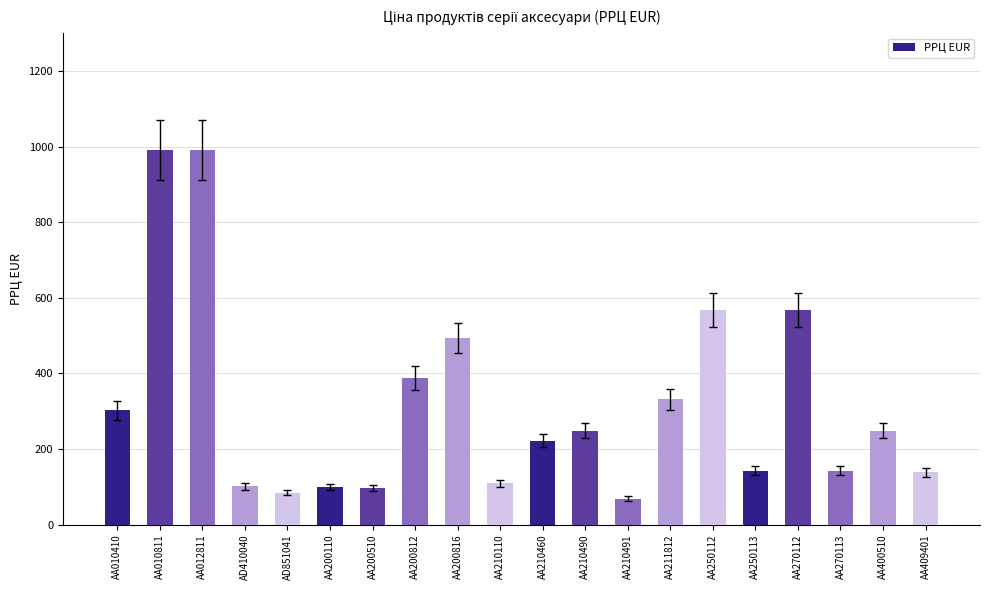

Are the bars grouped side by side (vs. stacked)?

No